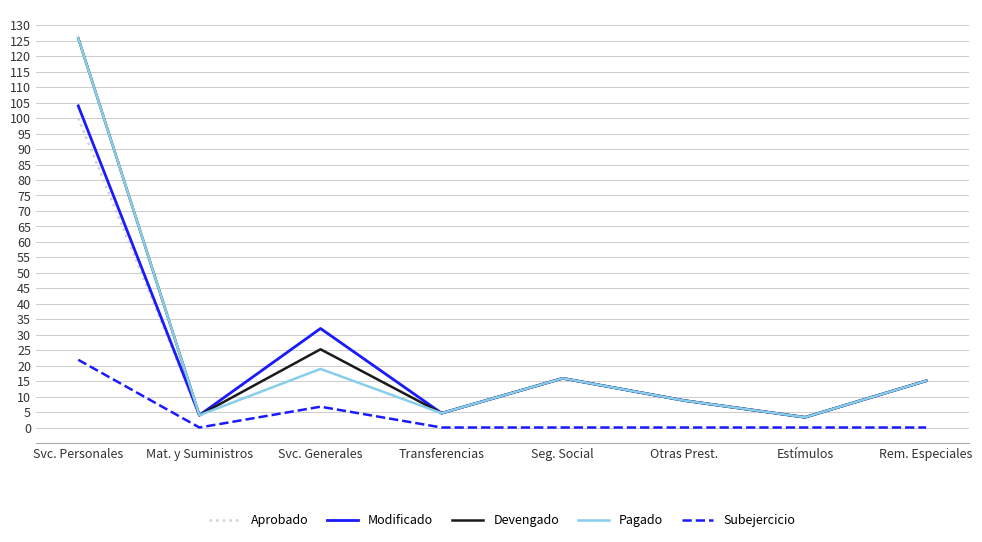

What is the sum of all Devengado values?

202.8